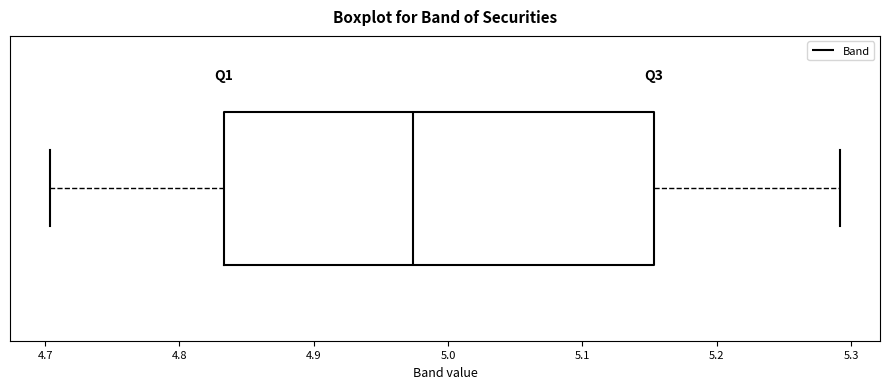

Read this box plot against the x-axis: the position of the median line, the range covered by the box, and the ends of both whiskers. The values are not printed on the chart, so give them approximately, as read against the axis.

median 4.97, box 4.83 to 5.15, whiskers 4.70 to 5.29